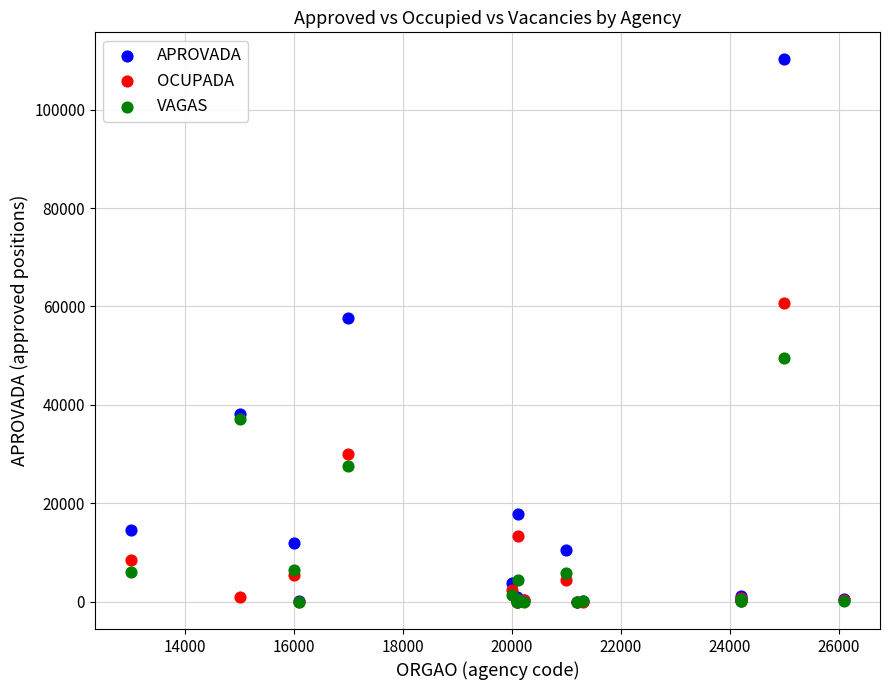

In the APROVADA series, what Y value is closest to 55086?

57618